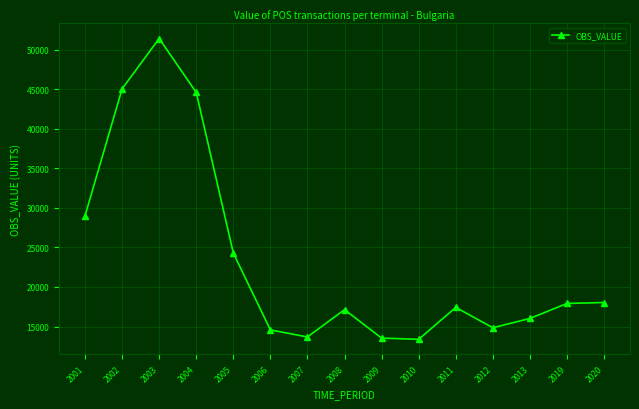

Where is the first local minimum?

2007